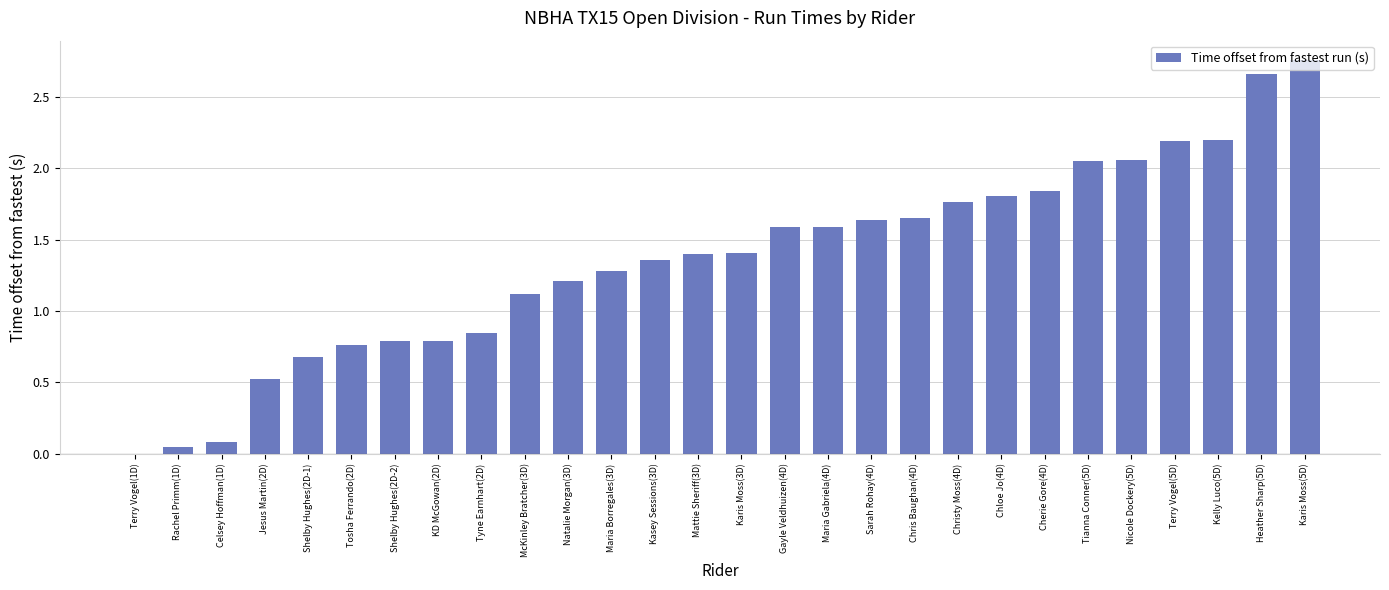

What is the change in value from Gayle Veldhuizen(4D) to Nicole Dockery(5D)?

+0.5